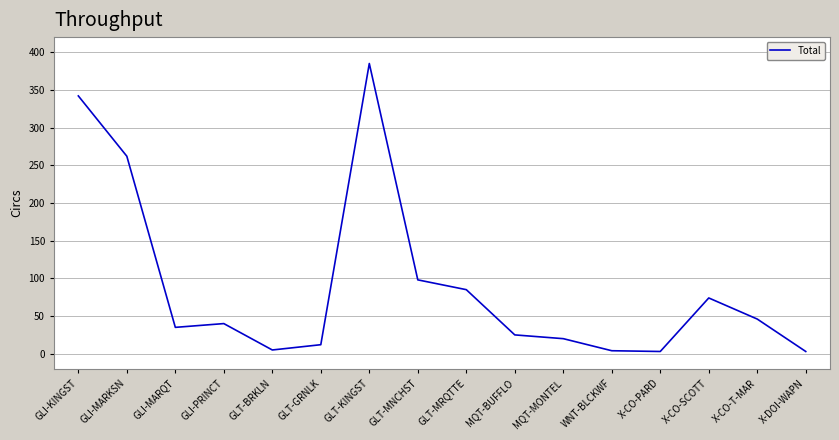

What value does the data have at WNT-BLCKWF, to the nearest 5?

5